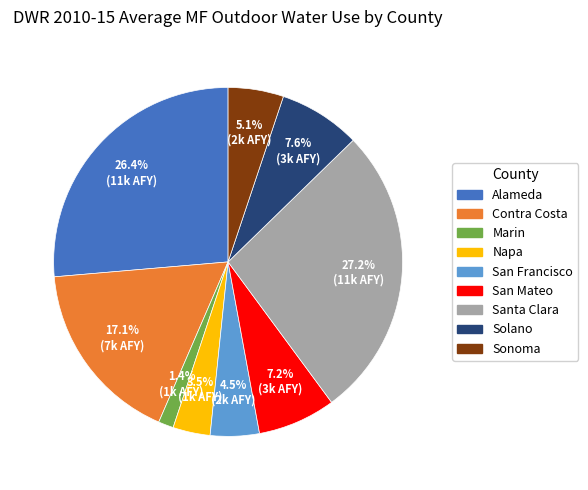

How many slices are in this pie chart?

9